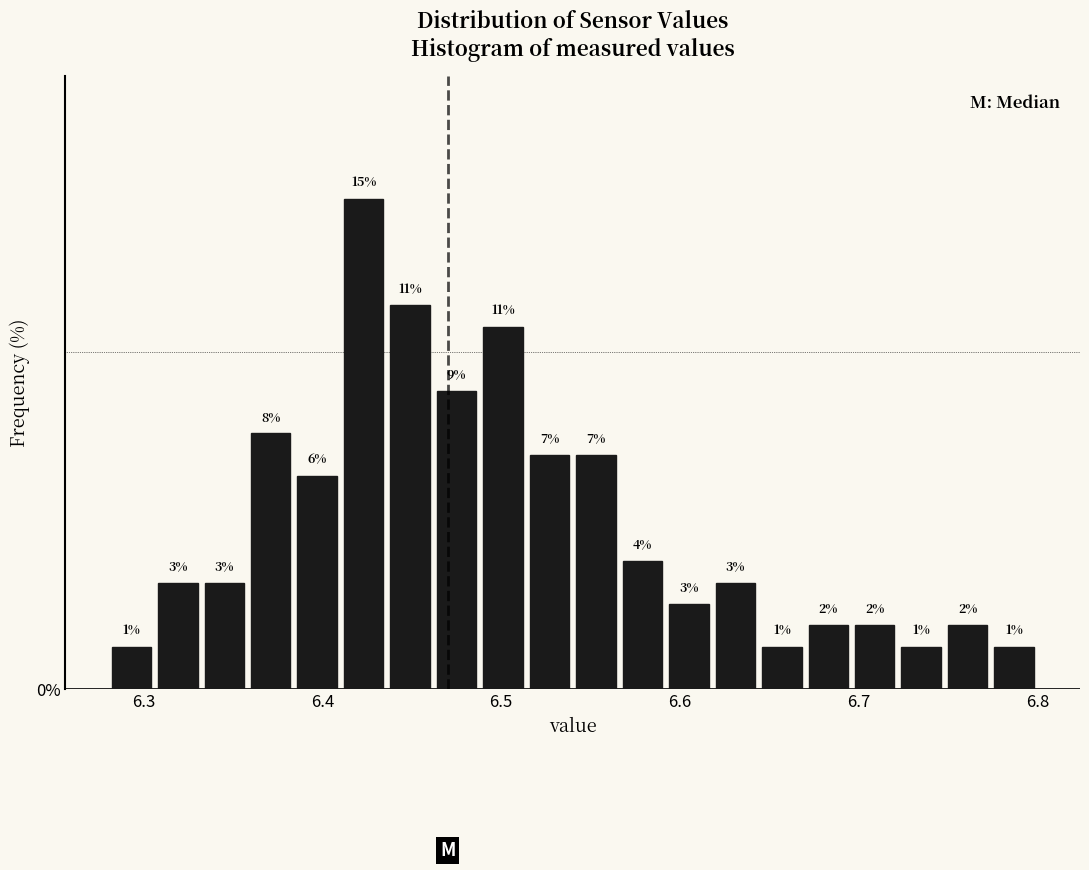

Read against the x-axis, roughly where is the centre of the tallest bar?

6.42